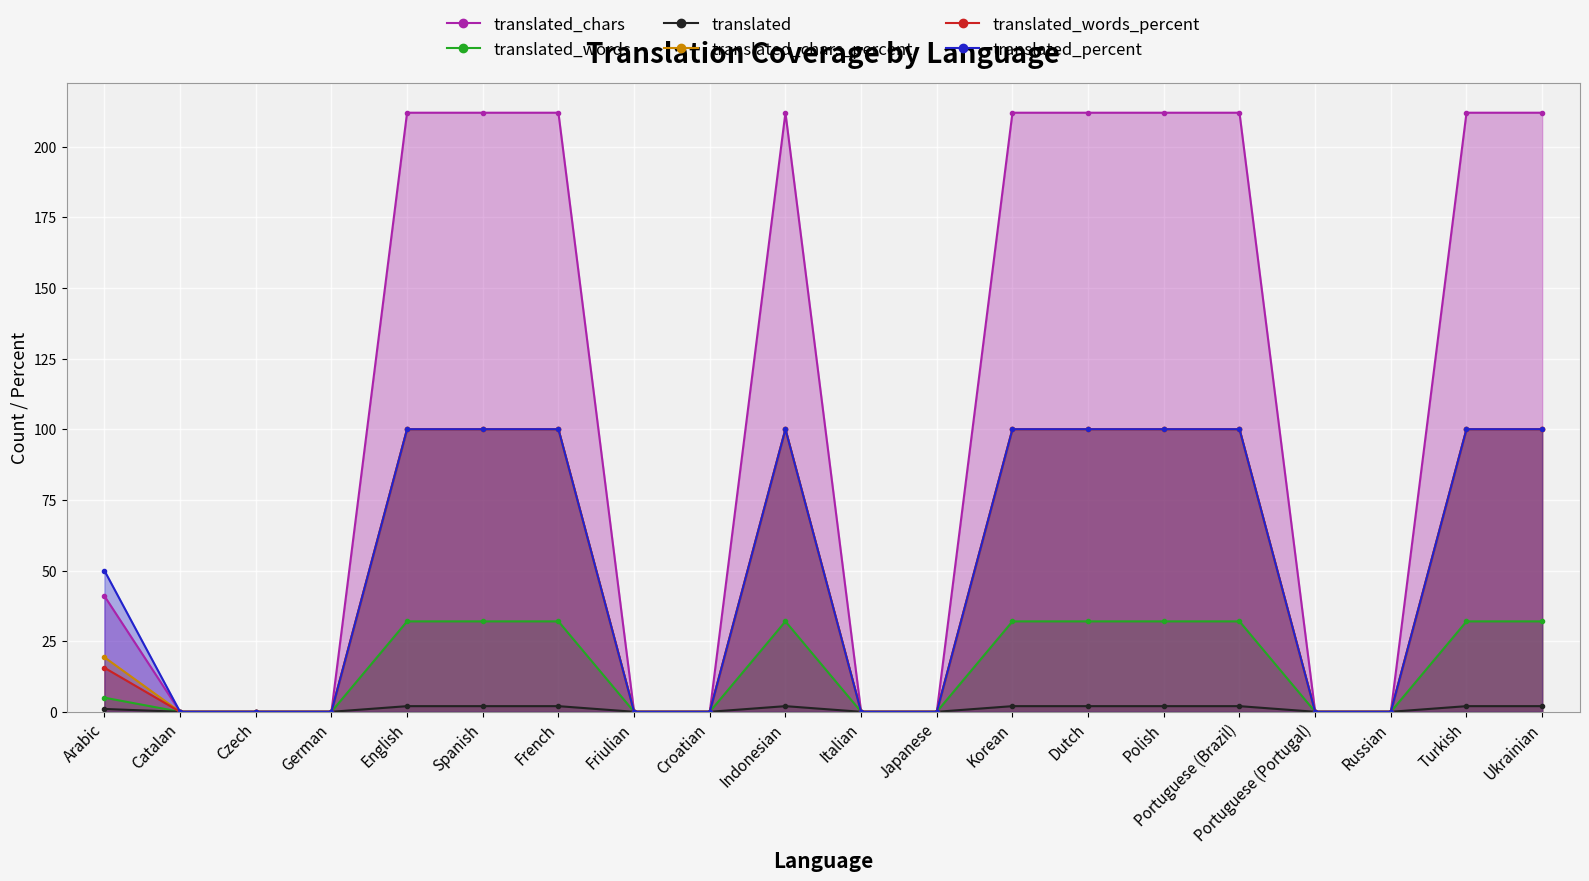

At how many categories does at least one series exceed 161?

10